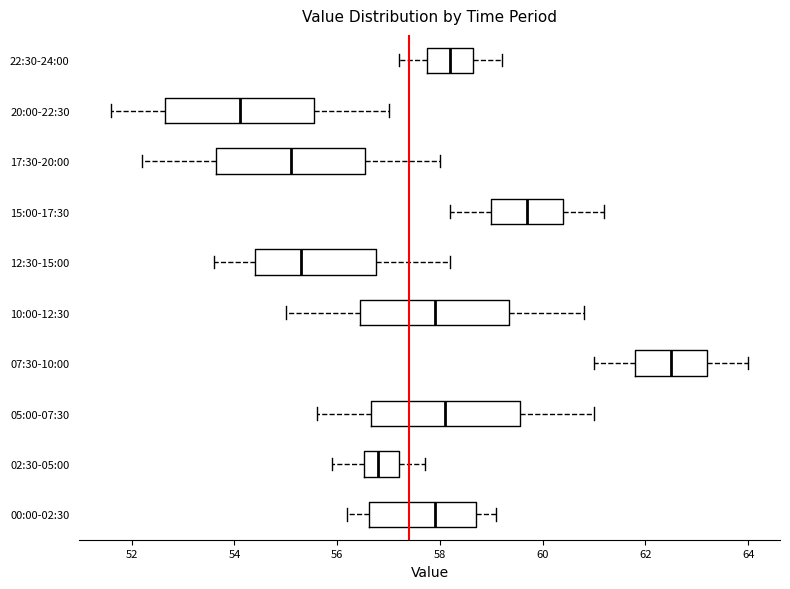

Where is the right edge of the box for 05:00-07:30 on the x-axis? The values are not printed on the chart, so give them approximately, as read against the axis.

59.6